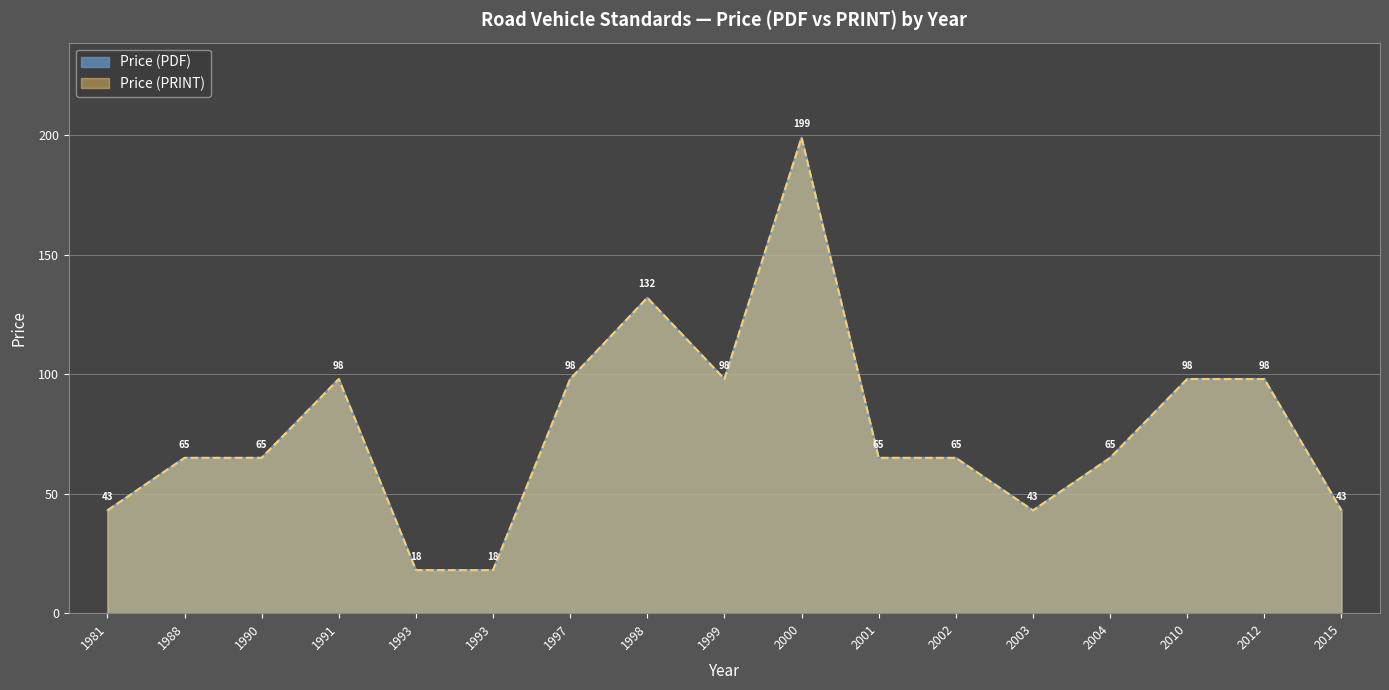

Reading right to left, transcribe all the data shown in this chart.

Price (PDF): 43	98	98	65	43	65	65	199	98	132	98	18	18	98	65	65	43
Price (PRINT): 43	98	98	65	43	65	65	199	98	132	98	18	18	98	65	65	43